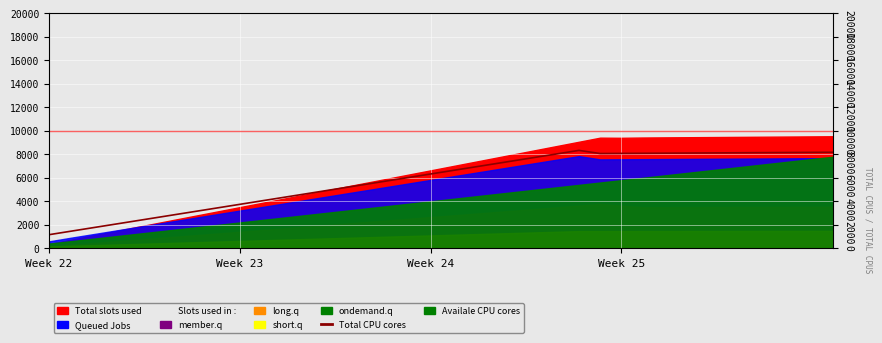

Count the number of values greater than 6613.

19